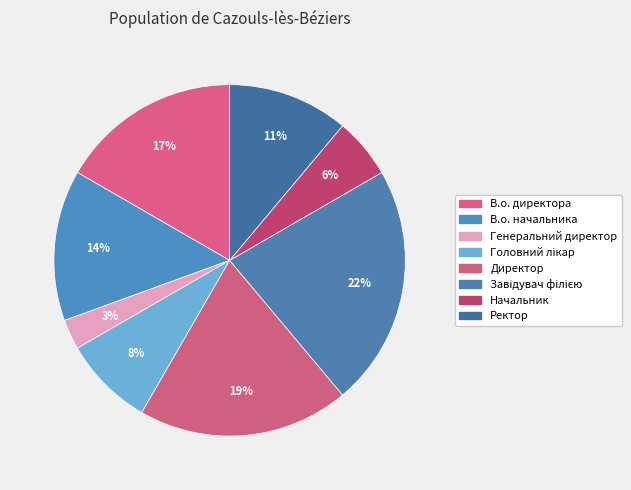

What is the ratio of the value at В.о. директора to the value at Директор?

0.9